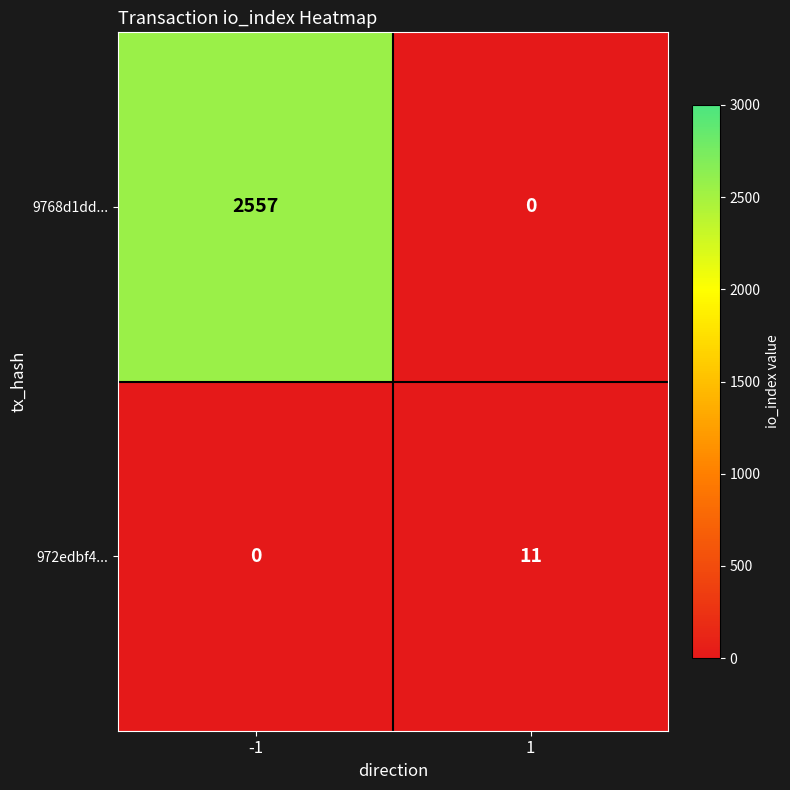

Between -1 and 1, which series saw the biggest shift?

9768d1dd...